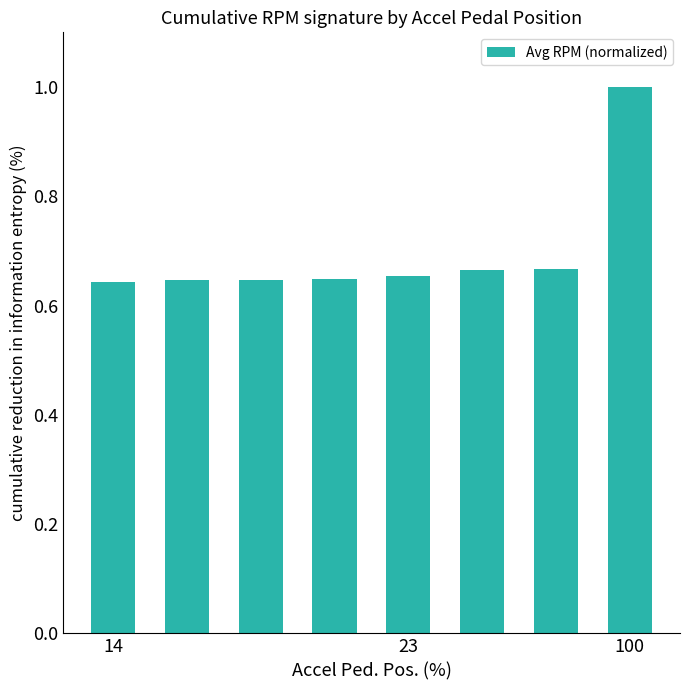

What is the greatest value displayed?

1.0